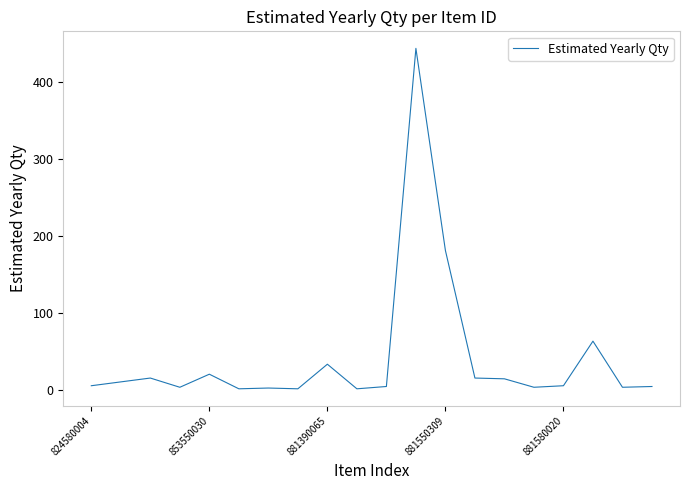

What is the greatest value displayed?

444